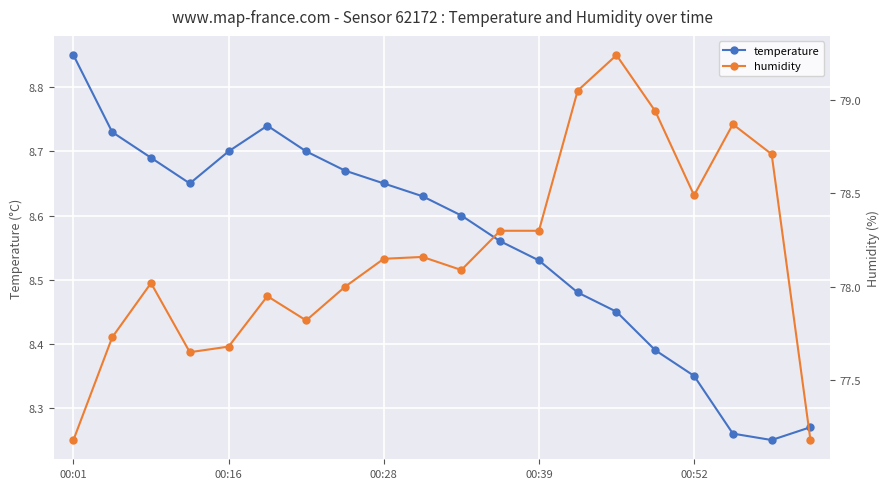

Which category has the highest value in the temperature series?

00:01